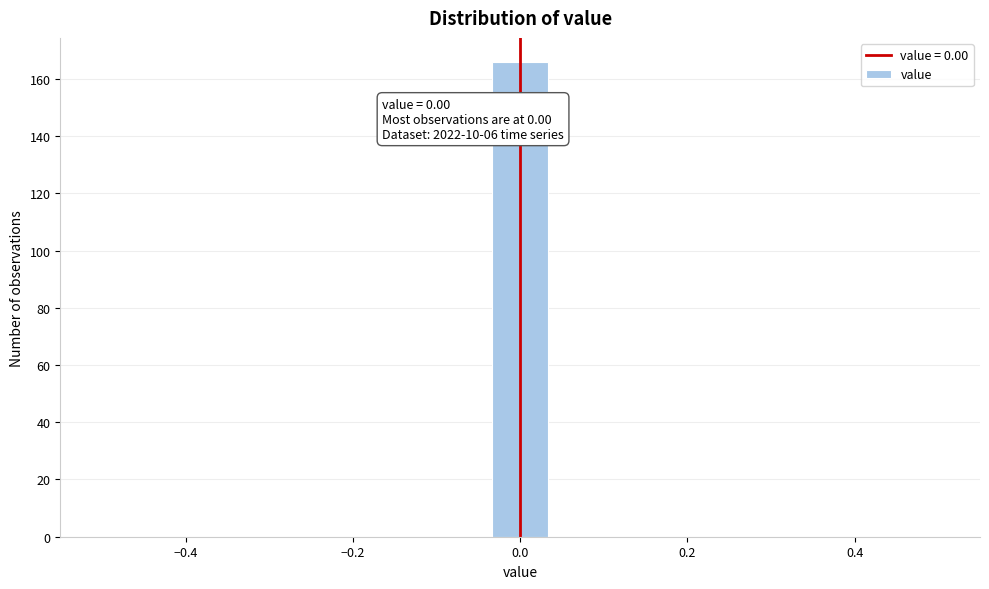

Around what value on the x-axis is the tallest bar? Give the approximate position of its centre, as read against the axis.

0.00